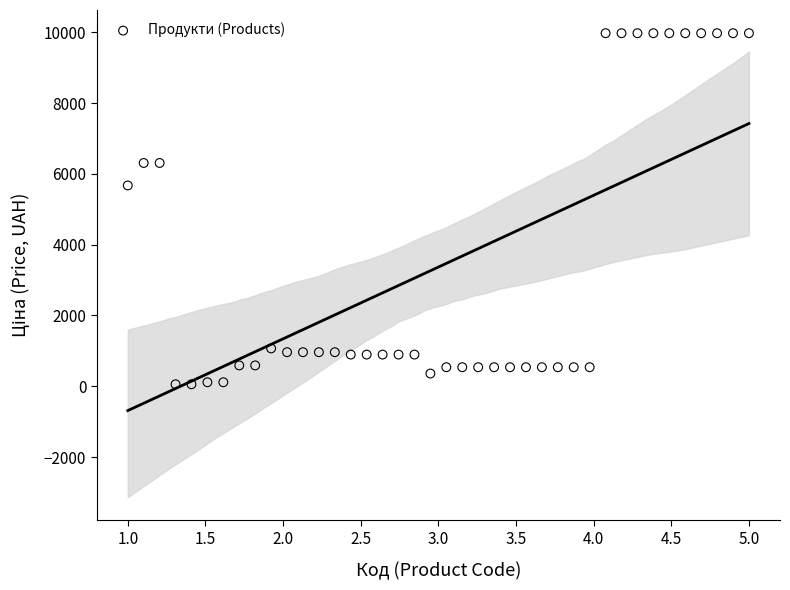

What Y value in the scatter plot is closest to 5016?

5673.8